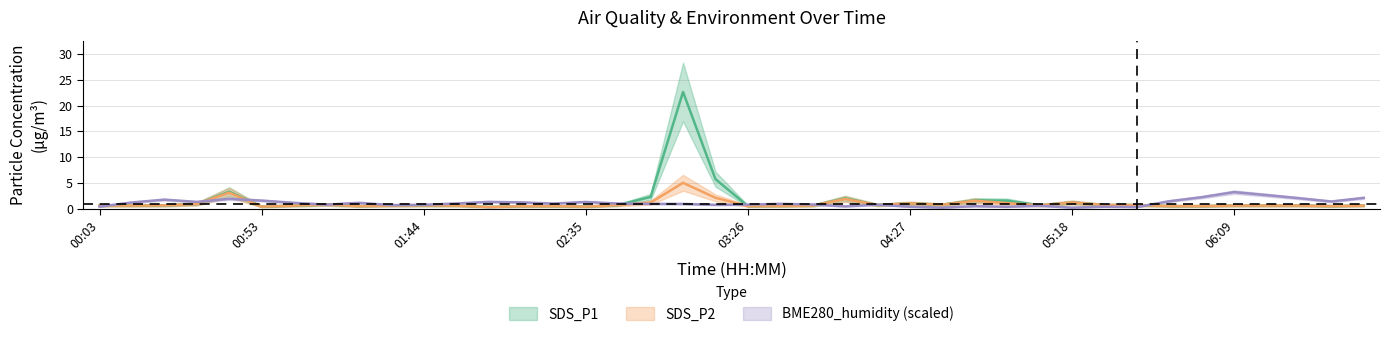

At how many categories does at least one series exceed 16?

1